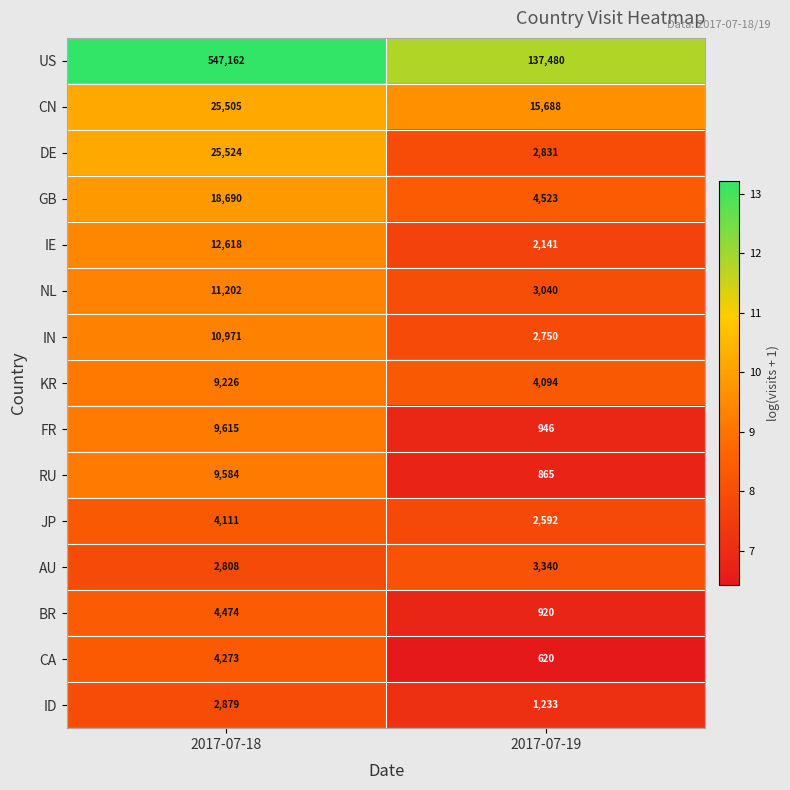

The IE series shows 3600 at 2017-07-19. True or false?

False